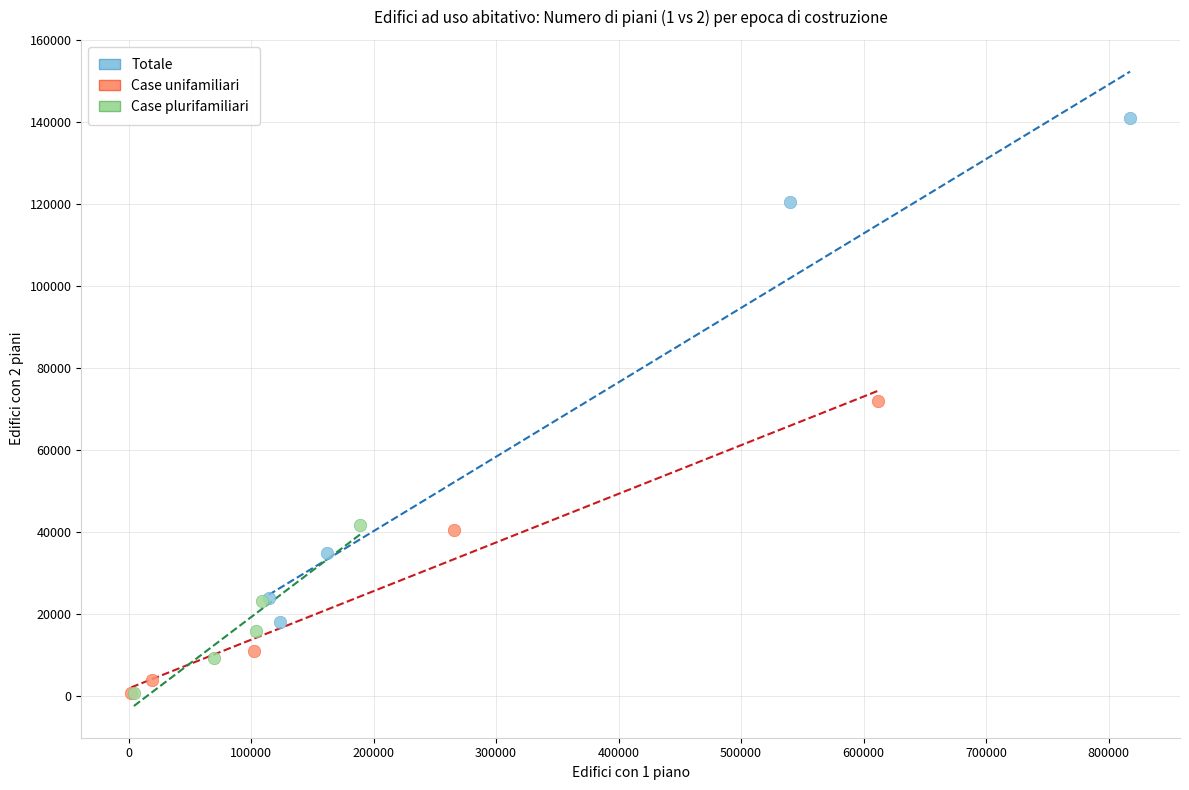

What are all the series names shown in the legend?

Totale, Case unifamiliari, Case plurifamiliari